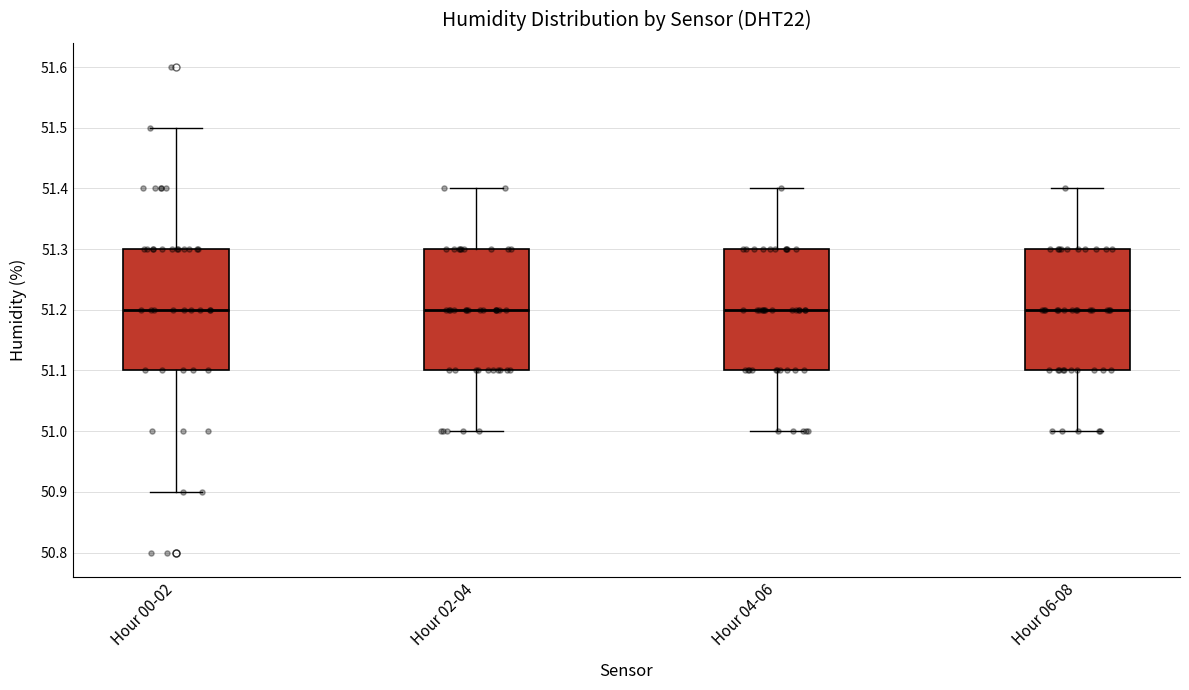

Reading left to right, read every box against the y-axis: the position of its median line, the range the box covers, and the ends of its whiskers. The values are not printed on the chart, so give them approximately, as read against the axis.

Hour 00-02: median 51.2, box 51.1 to 51.3, whiskers 50.9 to 51.5
Hour 02-04: median 51.2, box 51.1 to 51.3, whiskers 51.0 to 51.4
Hour 04-06: median 51.2, box 51.1 to 51.3, whiskers 51.0 to 51.4
Hour 06-08: median 51.2, box 51.1 to 51.3, whiskers 51.0 to 51.4